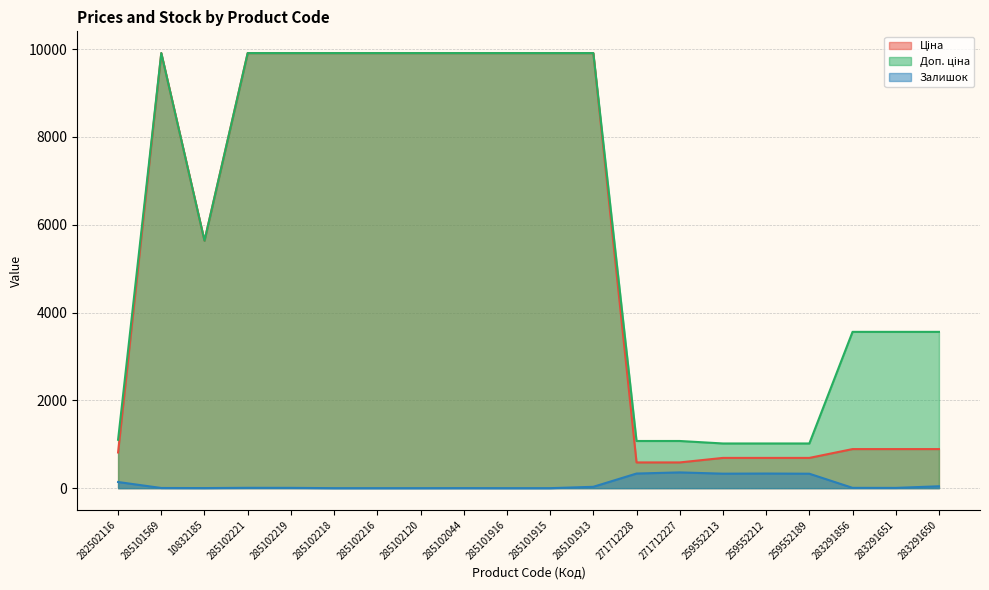

Between 259552189 and 285102216, which is larger?

285102216